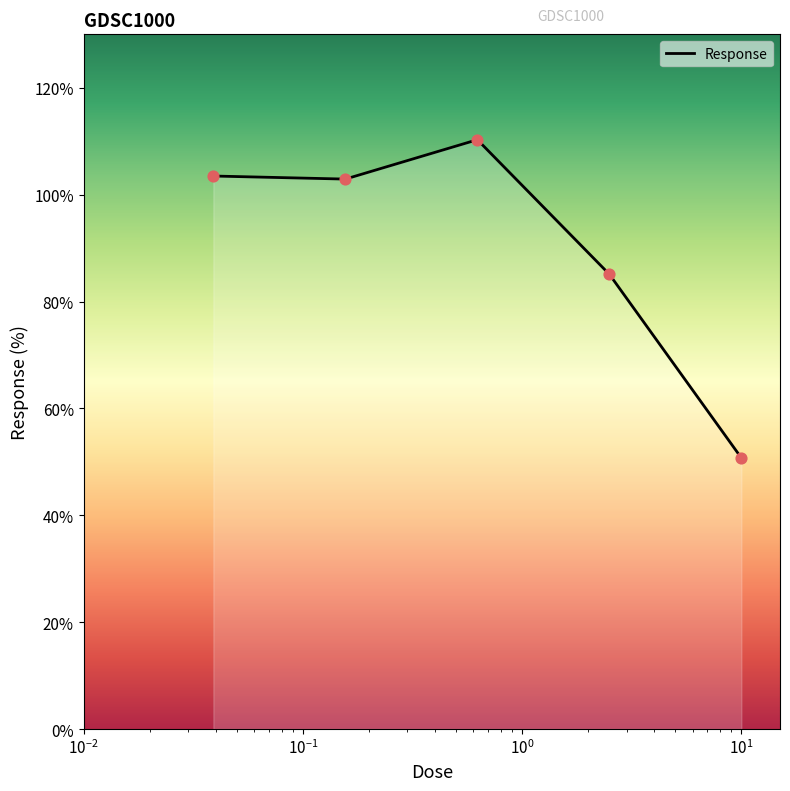

What is the average value?

90.5